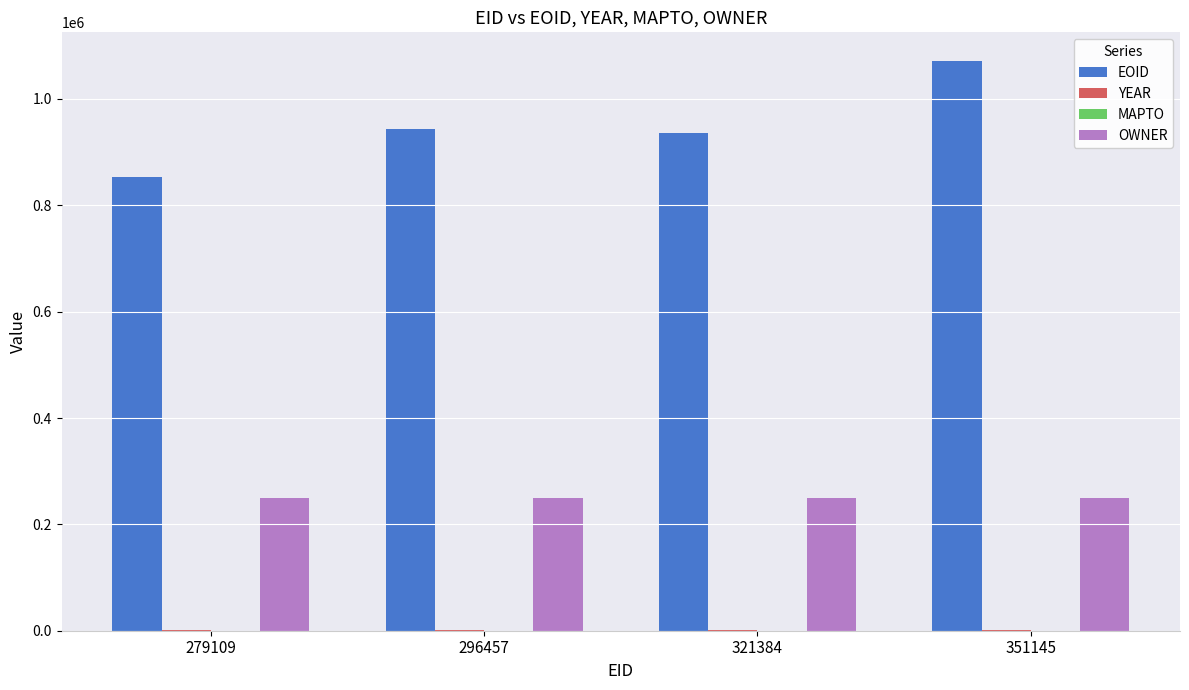

What is the maximum value shown in the chart?

1071730